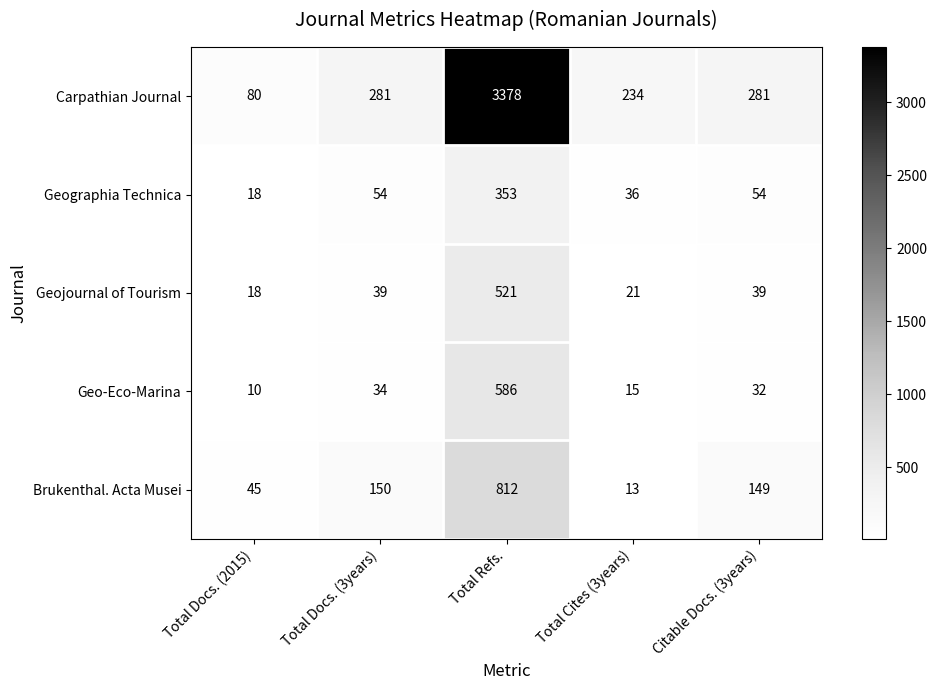

What is the difference between the second highest and second lowest values in the Carpathian Journal series?

47